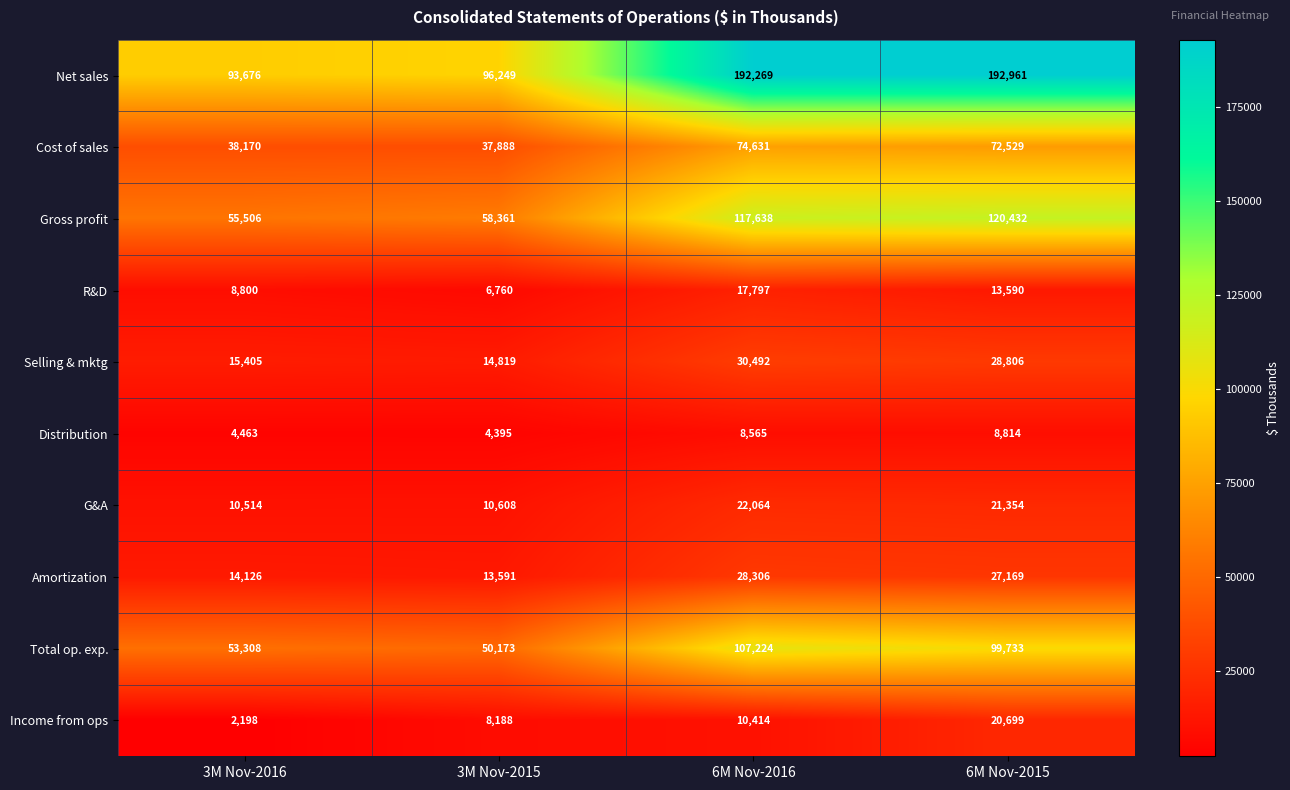

True or false: Gross profit has a value of 209078 at 6M Nov-2016.

False